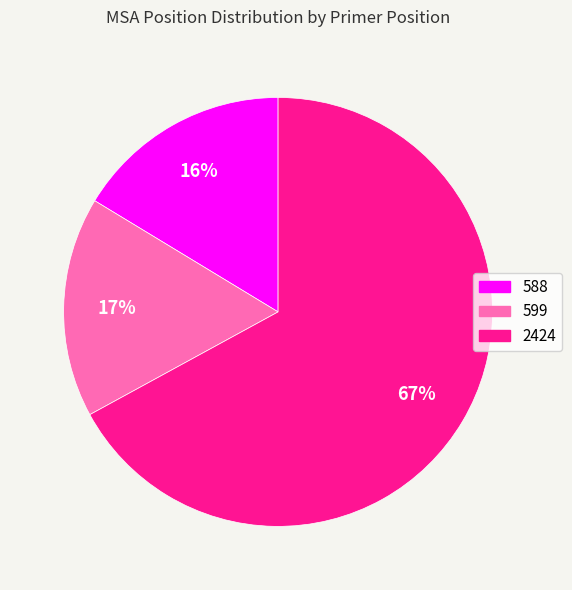

To the nearest percent, what is the combined percentage of 588 and 2424?

83%